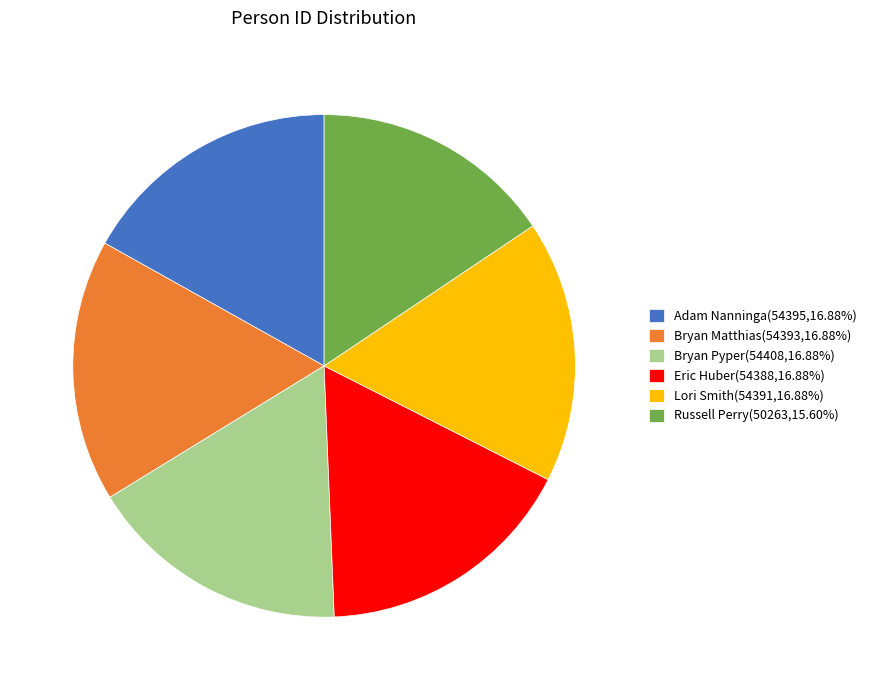

Is the sum of Russell Perry(50263,15.60%) and Lori Smith(54391,16.88%) greater than half?

No